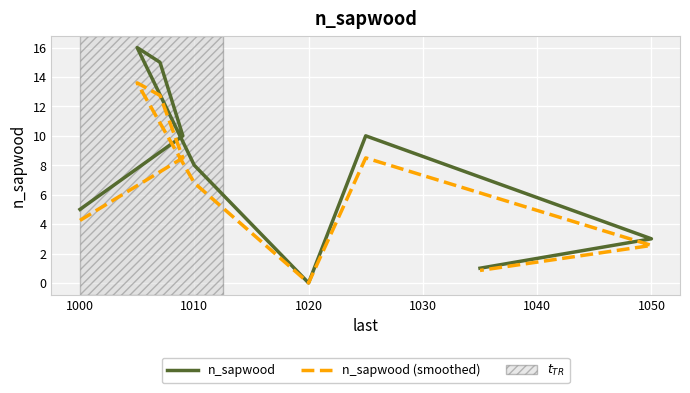

True or false: n_sapwood (smoothed) and n_sapwood intersect in this chart.

False